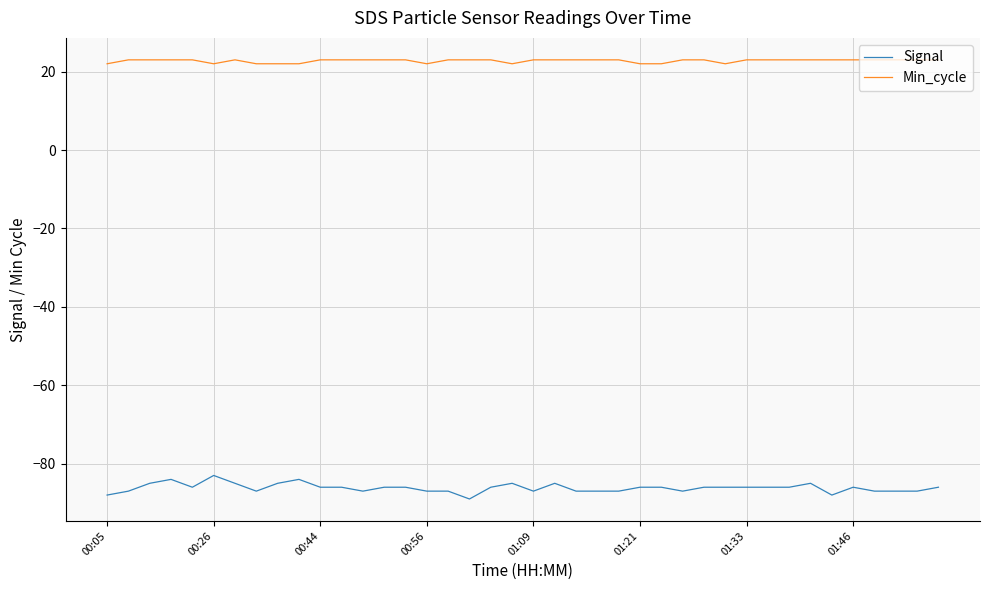

Rank the series by their maximum value, from lowest to highest.

Signal, Min_cycle